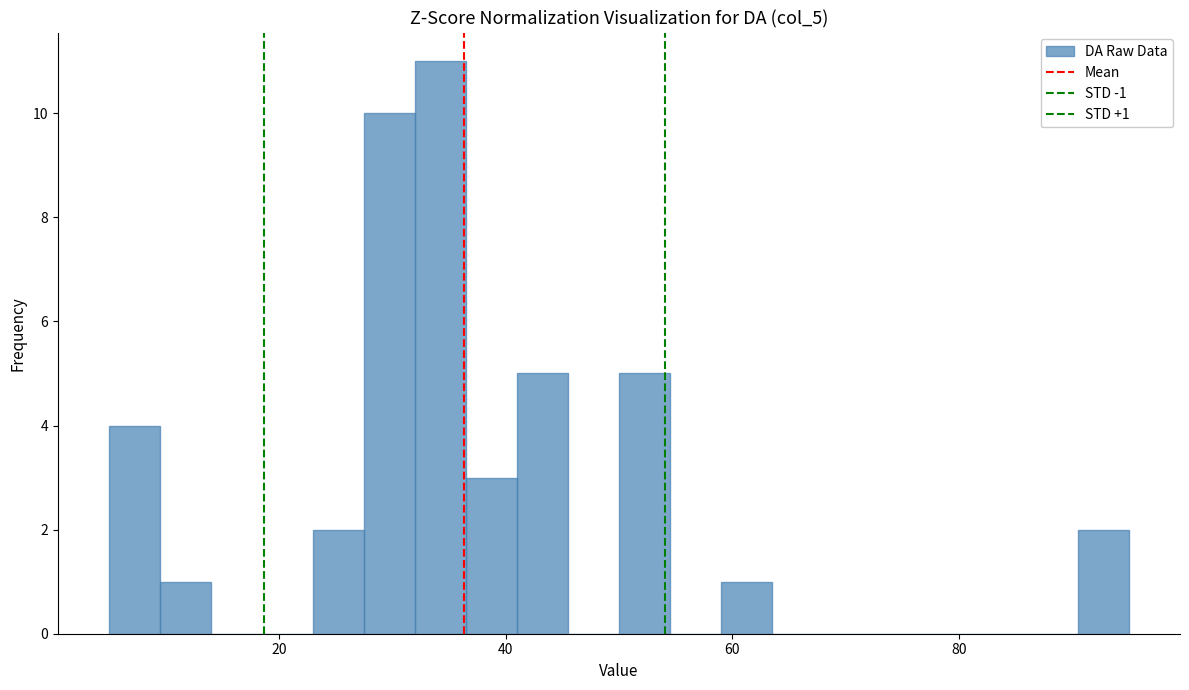

Read against the x-axis, roughly where is the centre of the tallest bar?

34